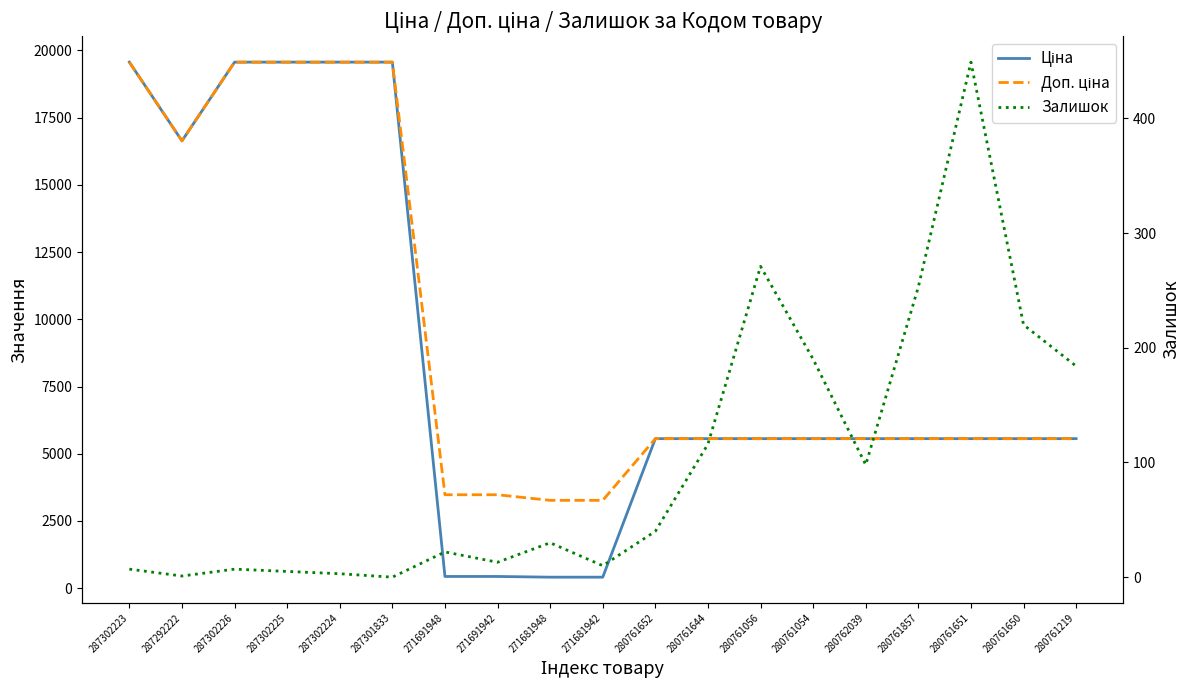

In Ціна, how many points are lower than both neighbors (excluding endpoints)?

1